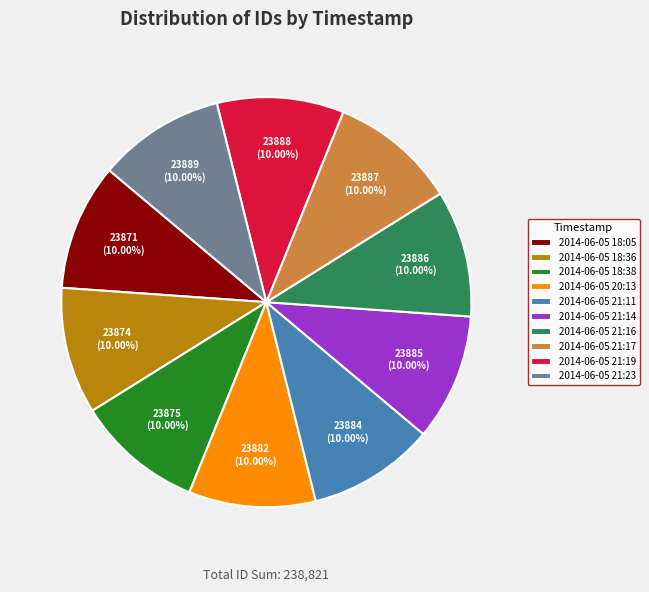

Is the sum of 2014-06-05 18:38 and 2014-06-05 21:23 greater than half?

No